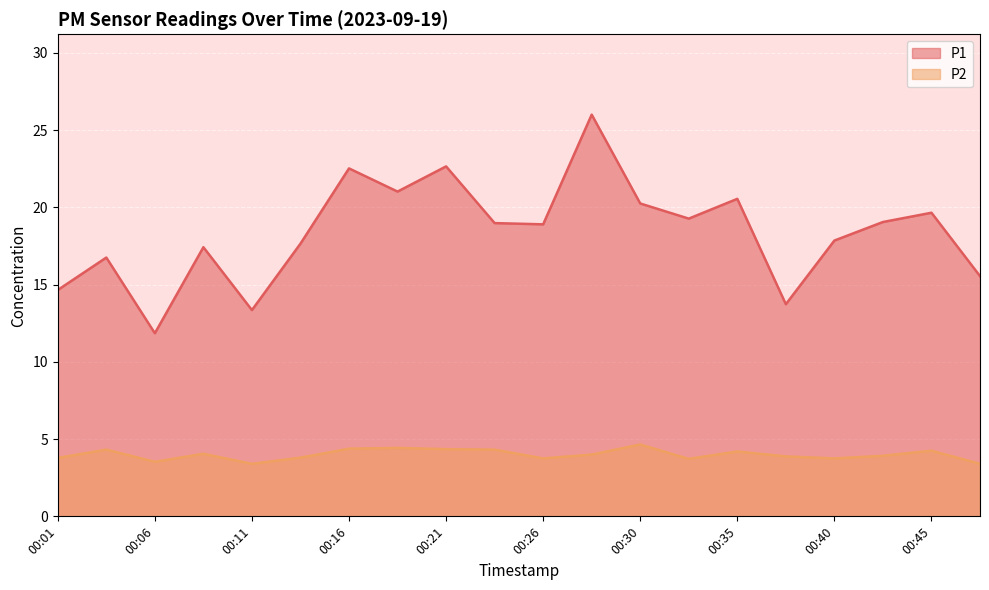

Where does the P2 series first go above 4?

00:03